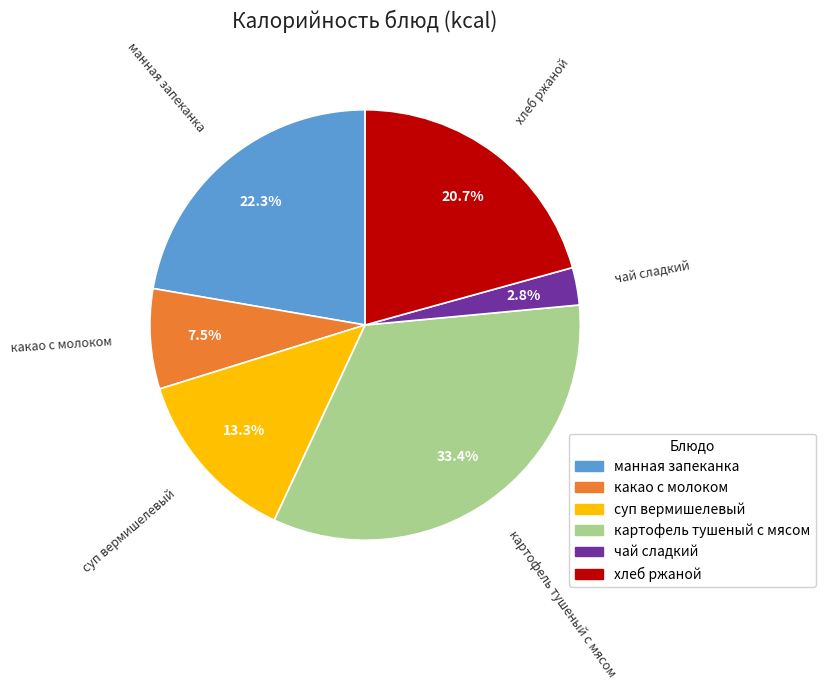

Between манная запеканка and чай сладкий, which is larger?

манная запеканка